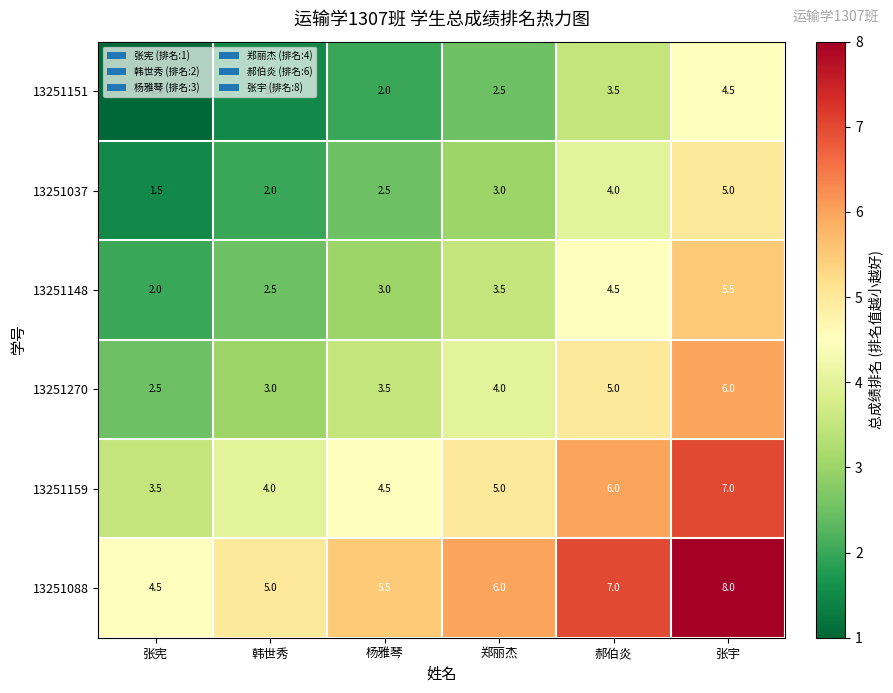

What is the sum of the 13251088 values at 郝伯炎 and 张宇?

15.0